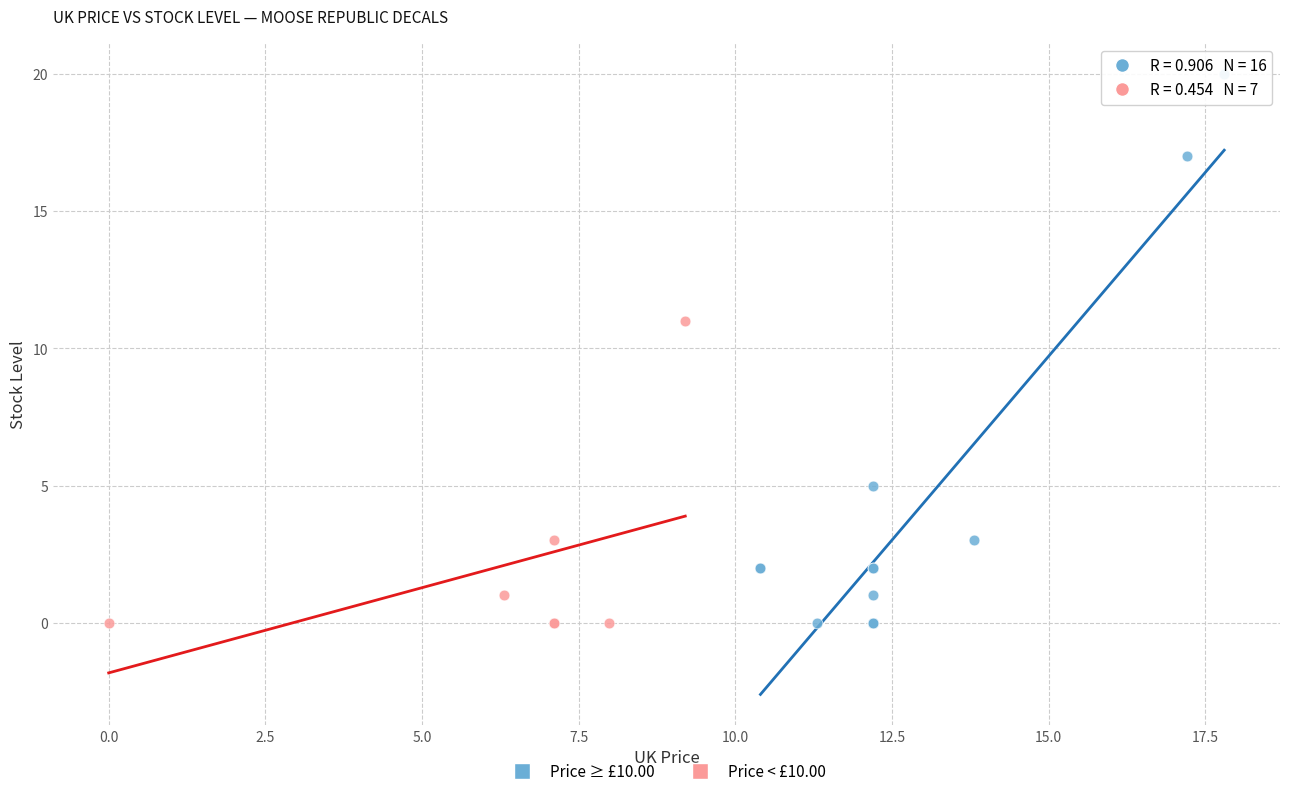

Which series contains the highest Y value?

Price ≥ £10.00